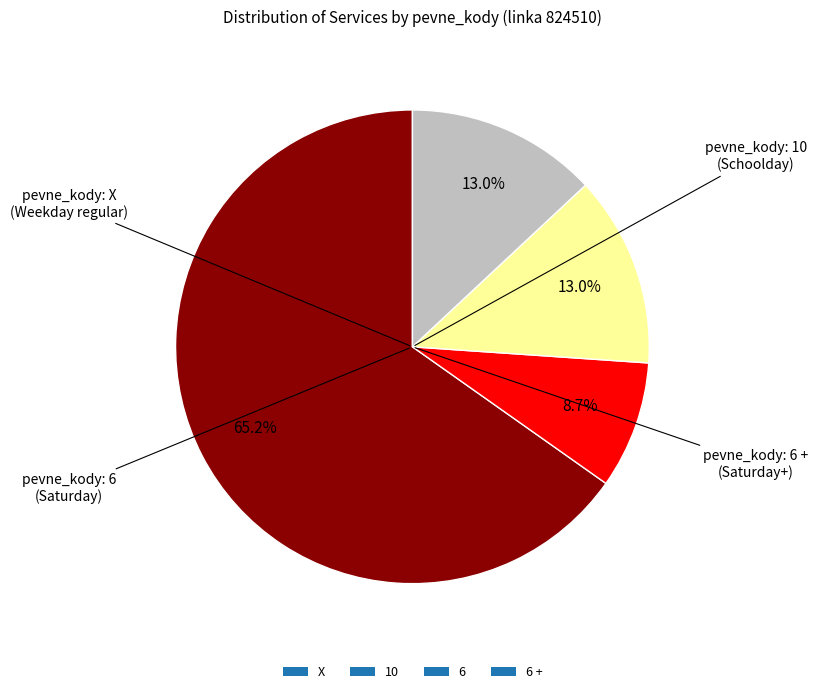

What is the ratio of the value at X to the value at 6 +?

5.0